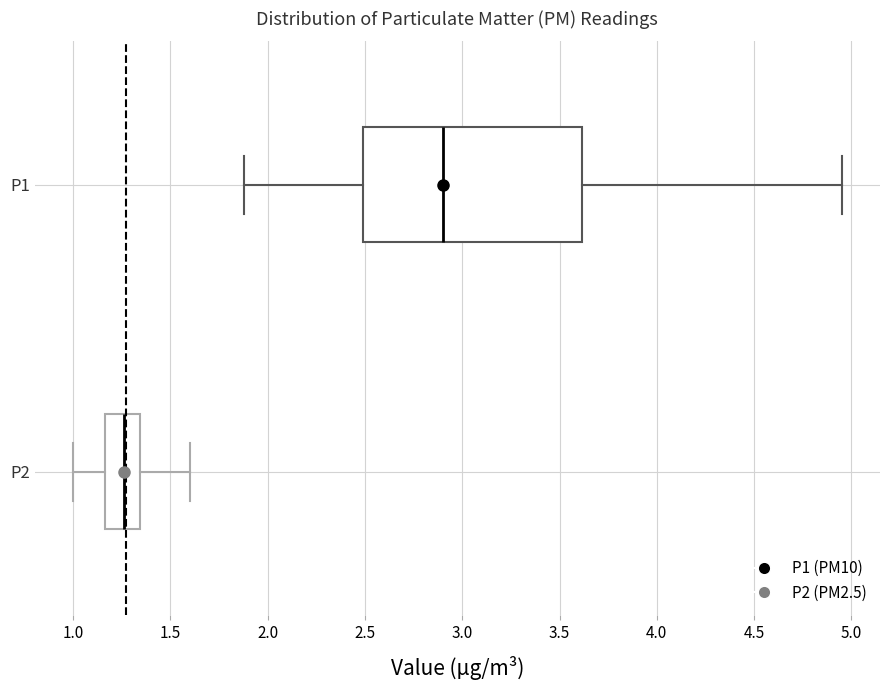

Which box has the furthest to the right median line?

P1